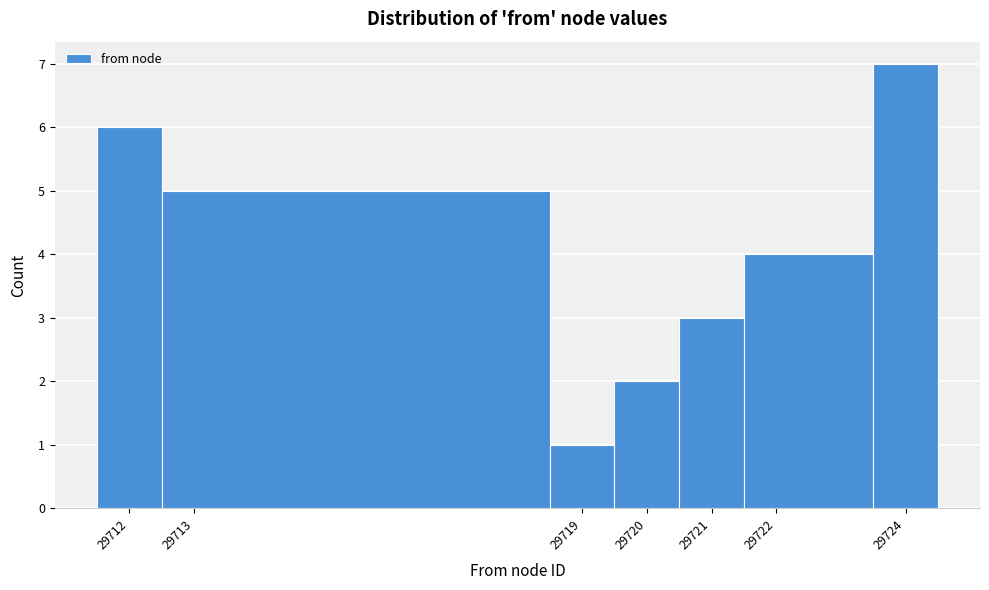

Over which range of the x-axis is the bar tallest?

29723.5 to 29724.5